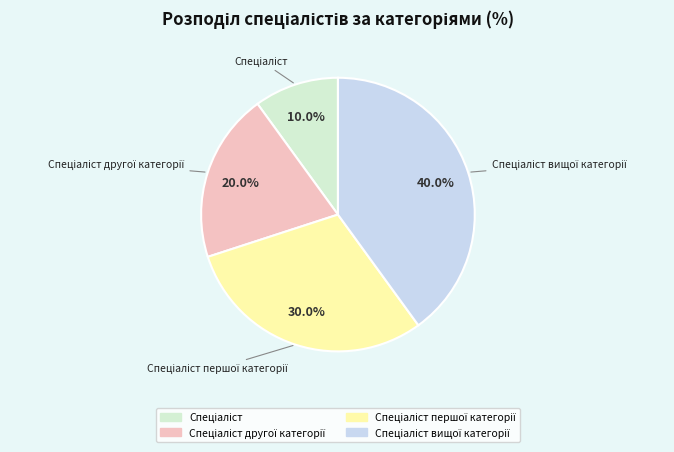

How many slices are in this pie chart?

4